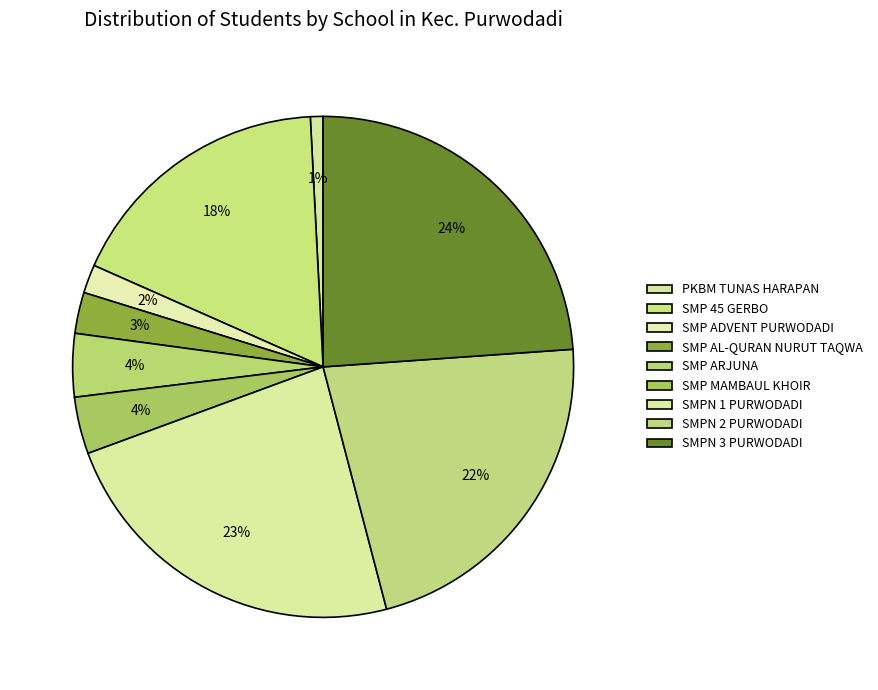

What is the smallest slice in the pie chart?

PKBM TUNAS HARAPAN